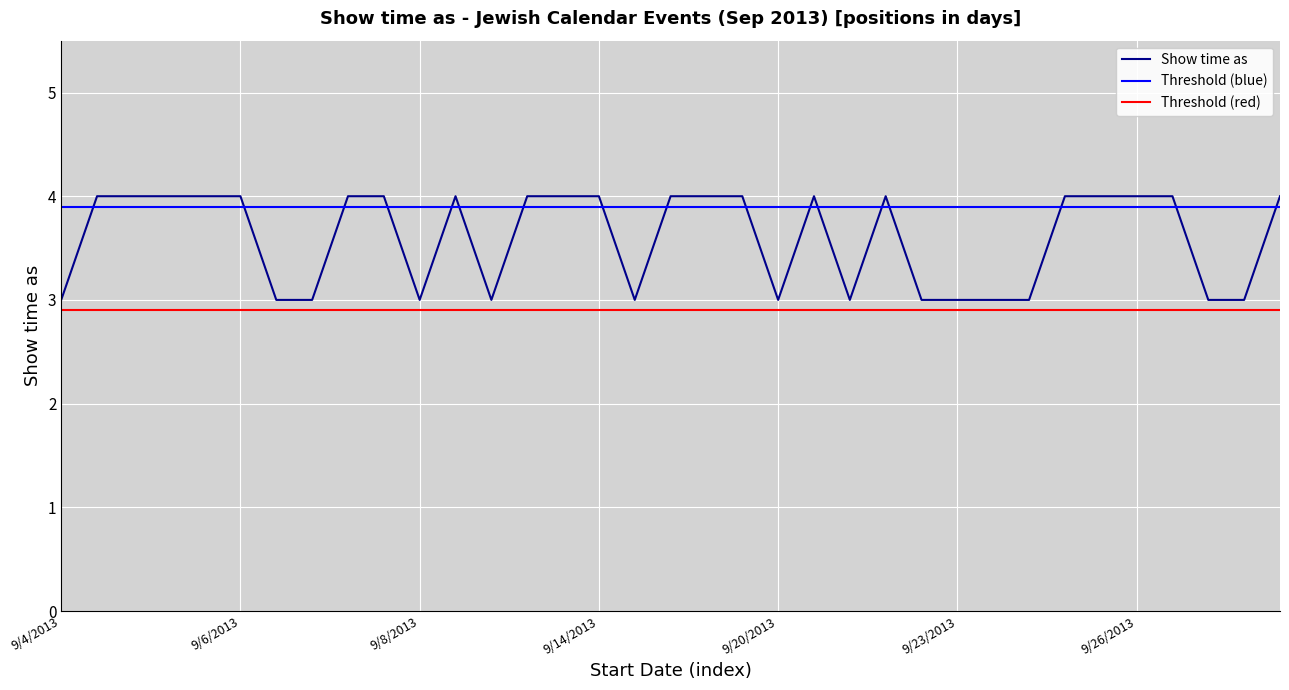

What is the sum of the values at 9/18/2013 and 9/7/2013?

7